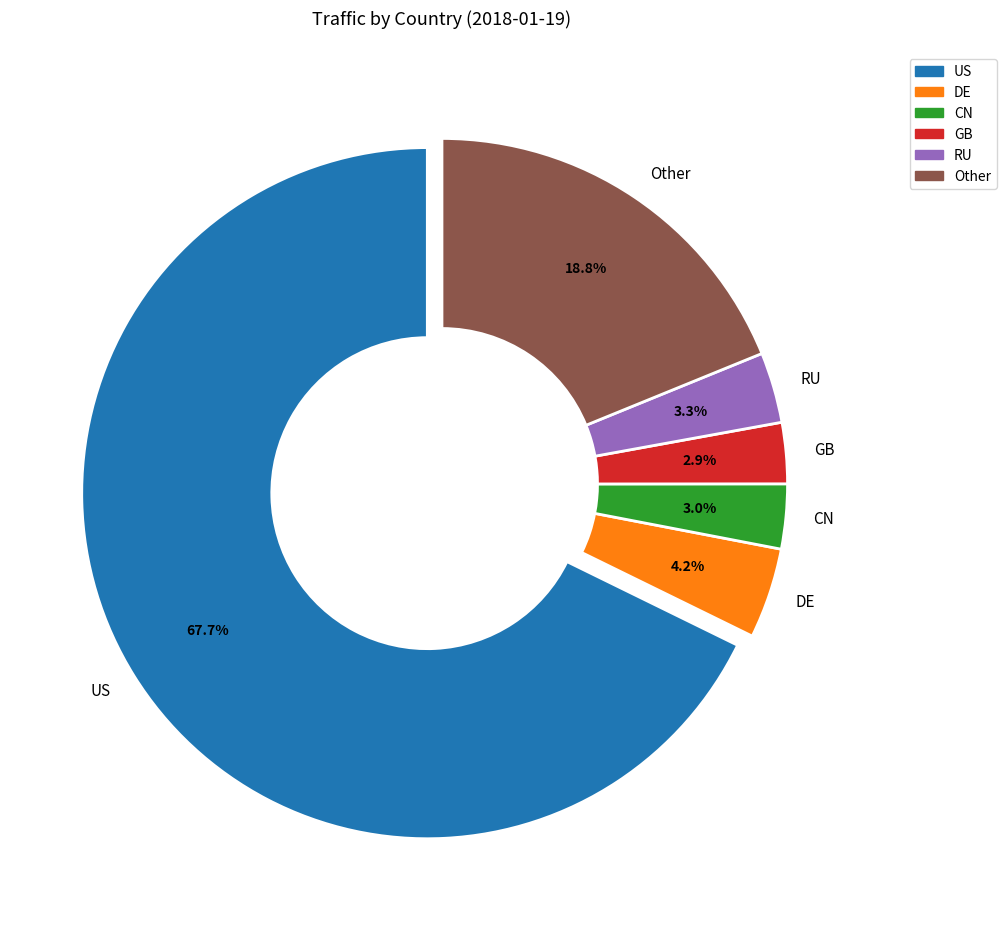

Between GB and Other, which is larger?

Other